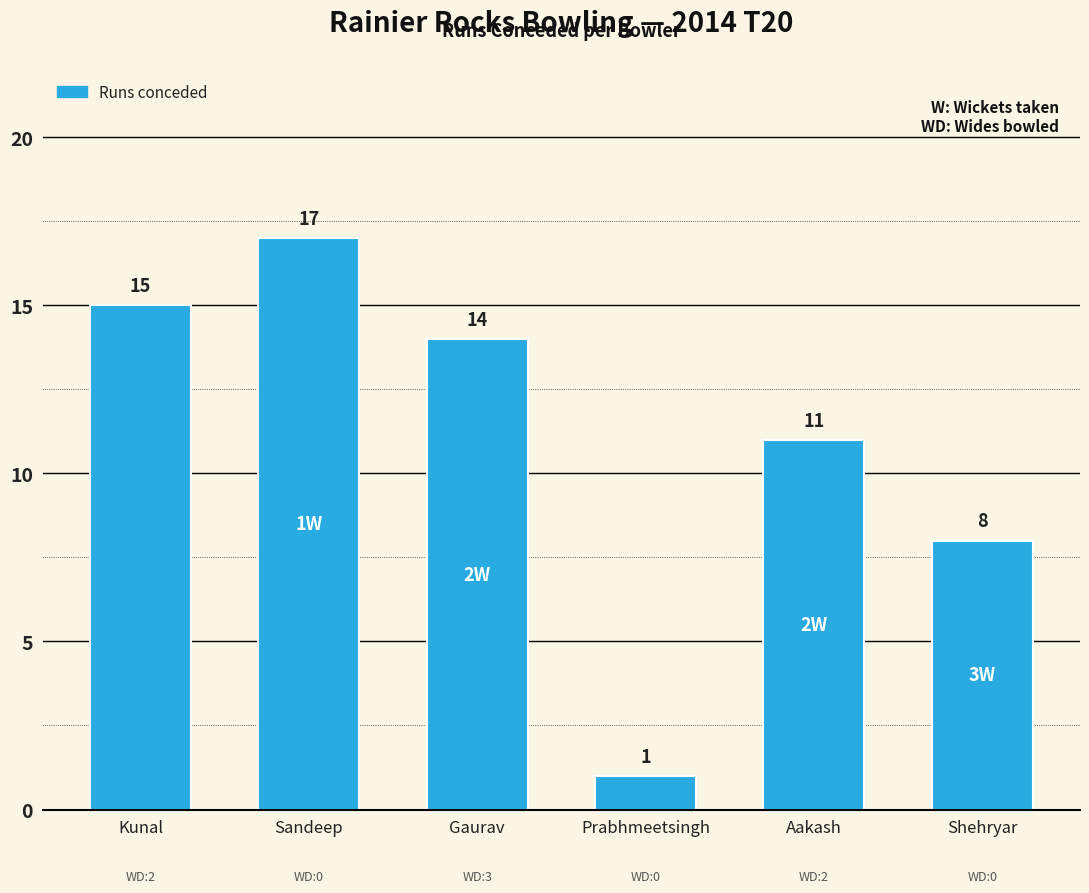

Between Gaurav and Kunal, which is larger?

Kunal